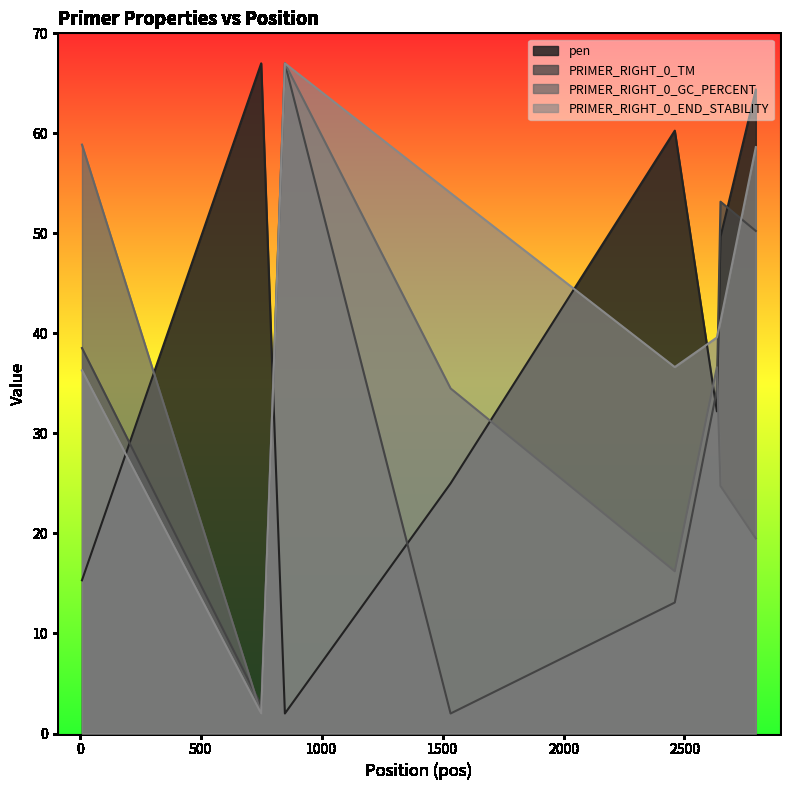

What are all the series names shown in the legend?

pen, PRIMER_RIGHT_0_TM, PRIMER_RIGHT_0_GC_PERCENT, PRIMER_RIGHT_0_END_STABILITY